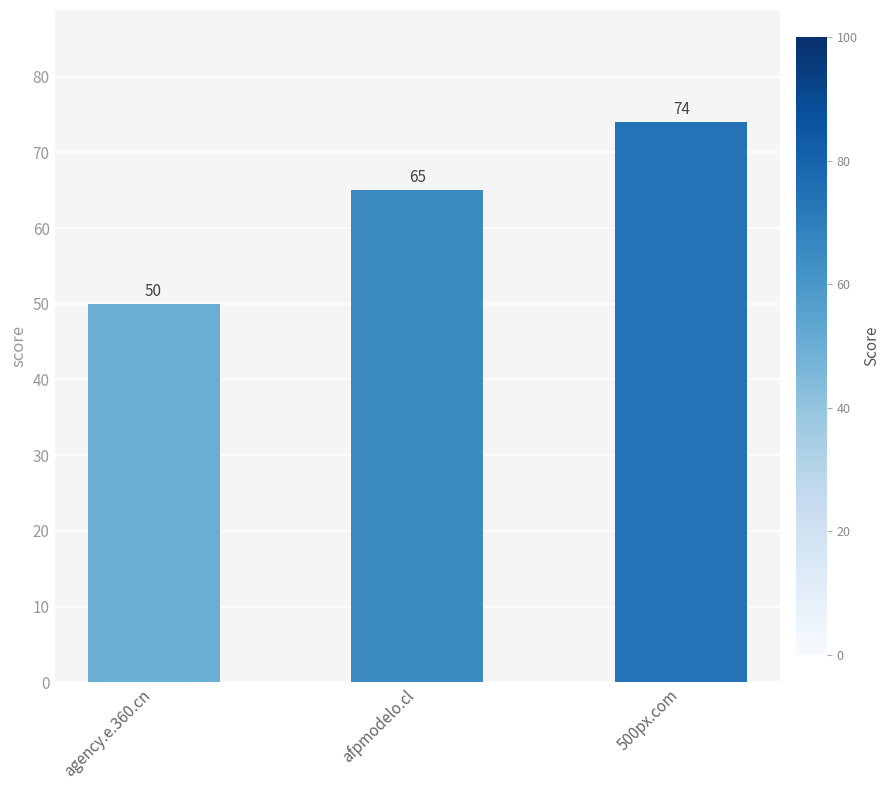

Is it true that the value at agency.e.360.cn is 50?

True